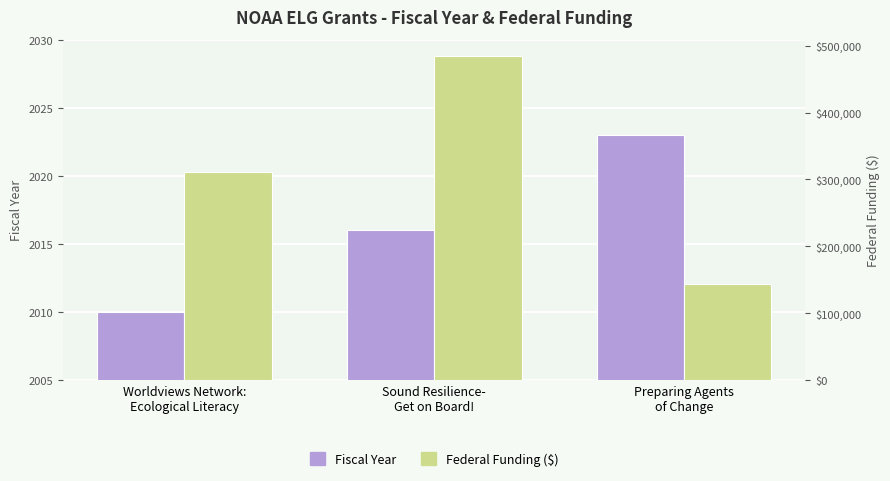

Which category has the highest value in the Fiscal Year series?

Preparing Agents
of Change